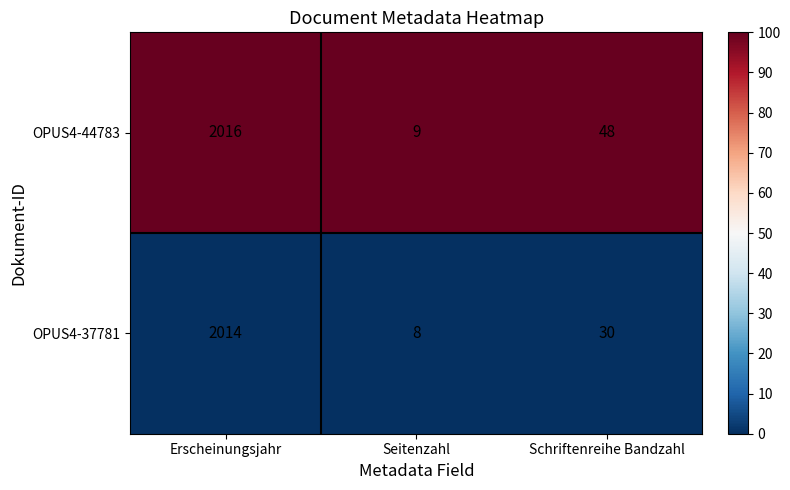

The OPUS4-37781 series shows 49 at Schriftenreihe Bandzahl. True or false?

False